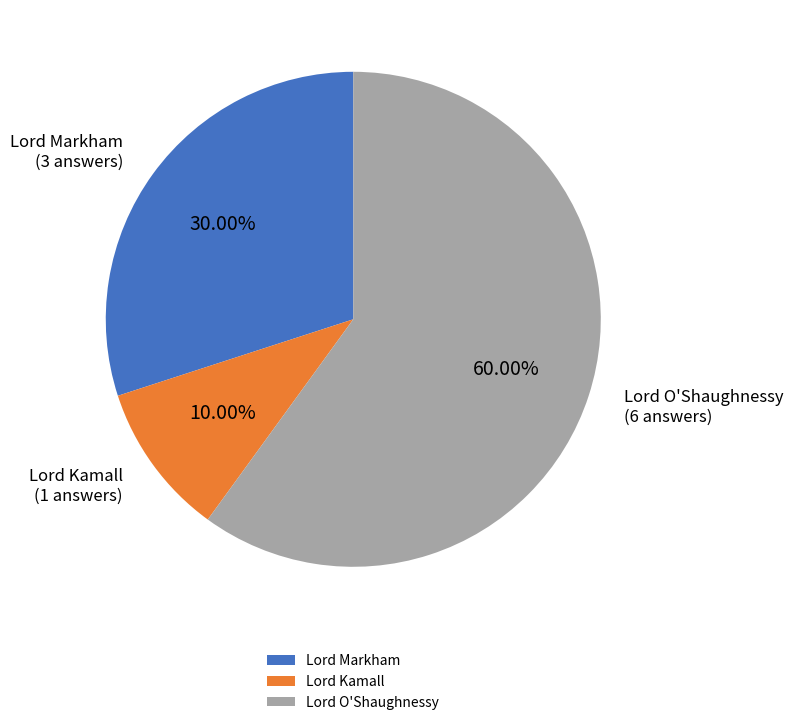

Do Lord Kamall and Lord O'Shaughnessy together represent more than half of the pie?

Yes